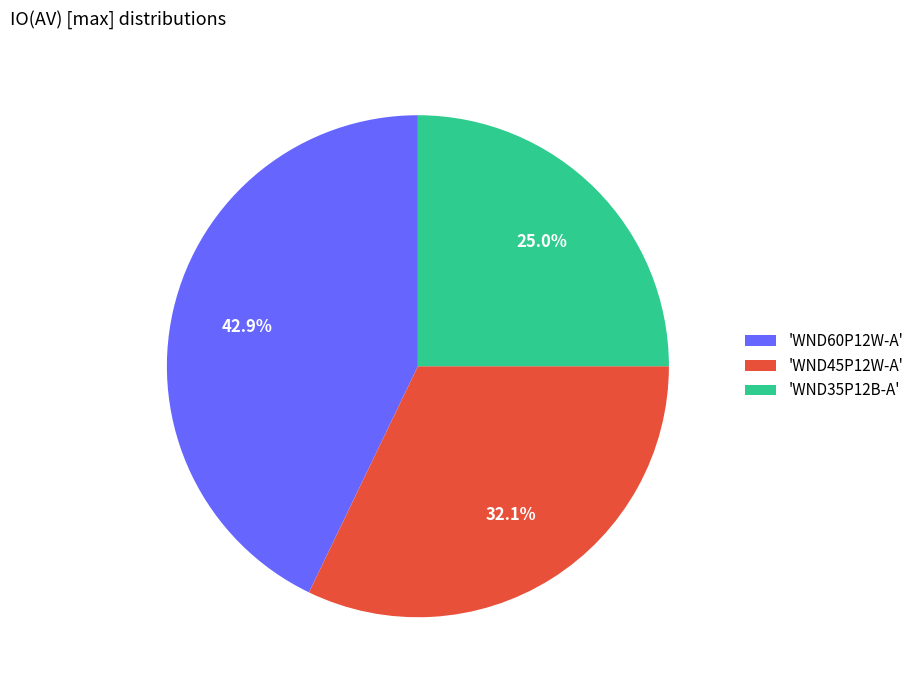

Approximately how many times larger is the value at 'WND35P12B-A' compared to 'WND45P12W-A'?

0.8